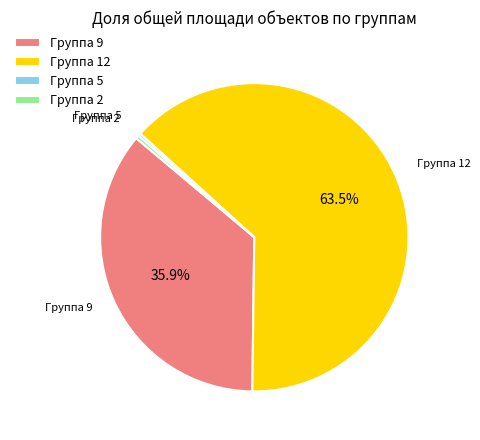

Between Группа 12 and Группа 5, which is larger?

Группа 12